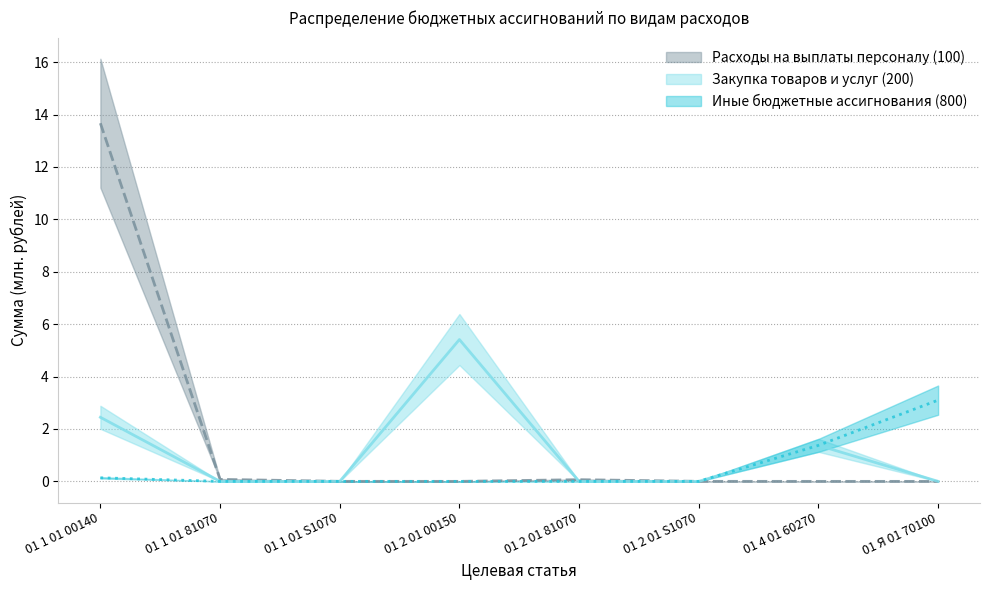

True or false: Иные бюджетные ассигнования (800) has more than 1 interior local peaks.

False